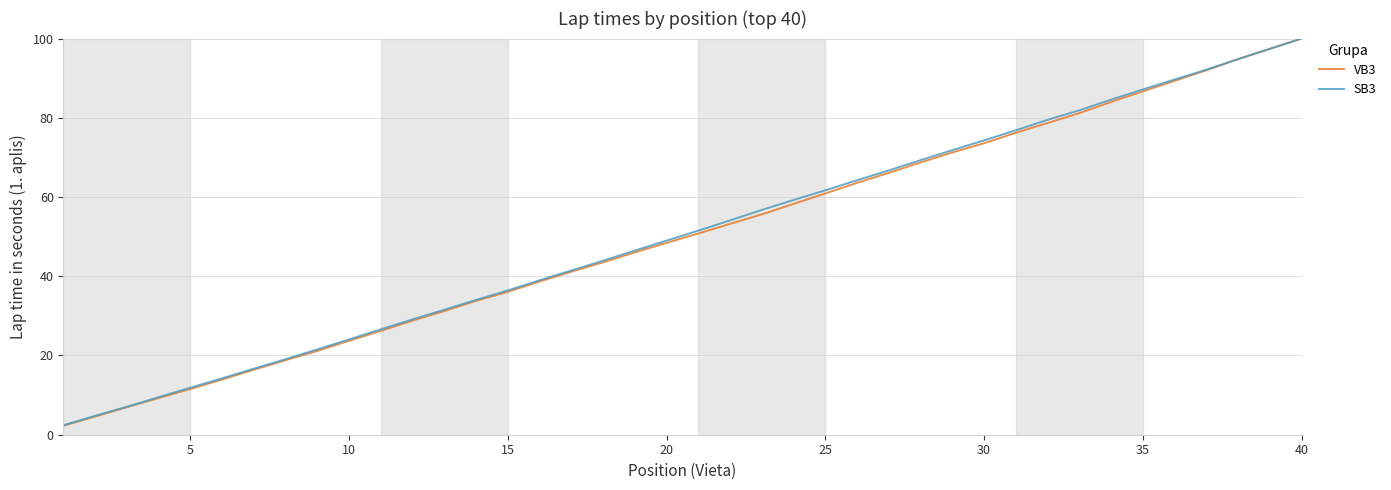

What is the greatest value displayed?

100.0